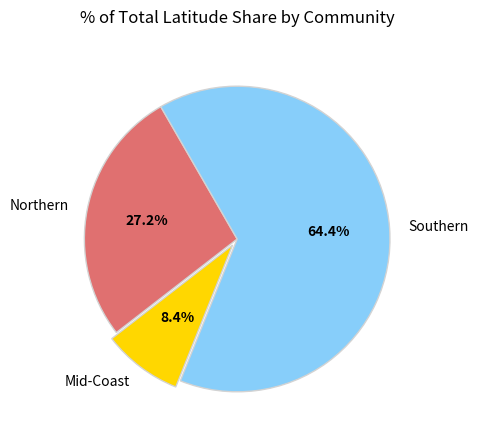

Between Northern and Mid-Coast, which is larger?

Northern